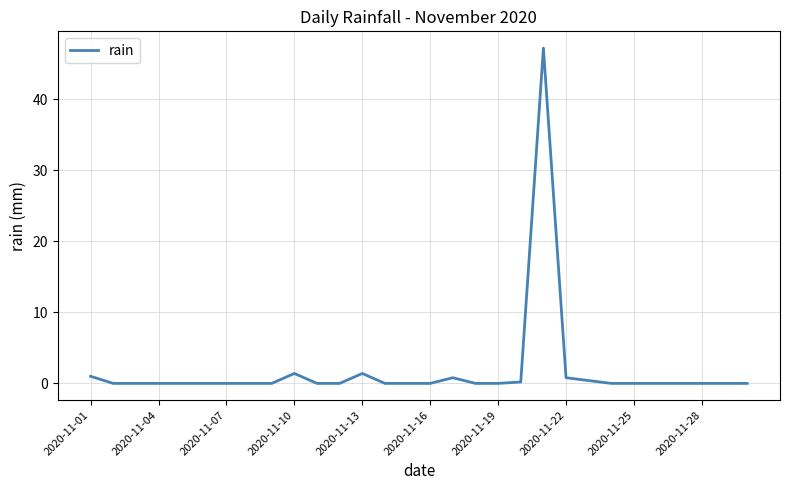

Is this an area chart (filled region under the line)?

No